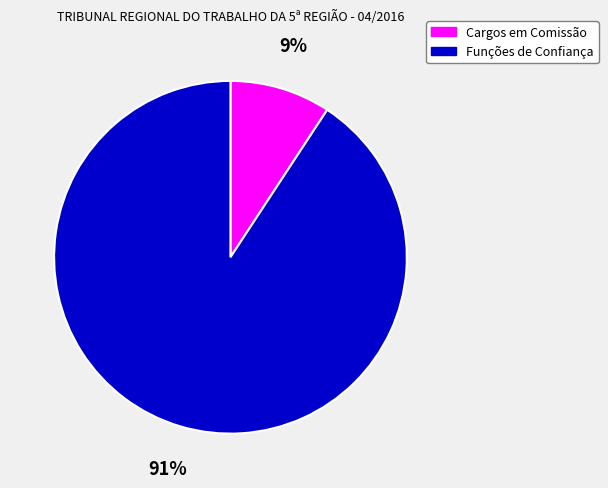

True or false: Funções de Confiança accounts for 91% of the total.

True